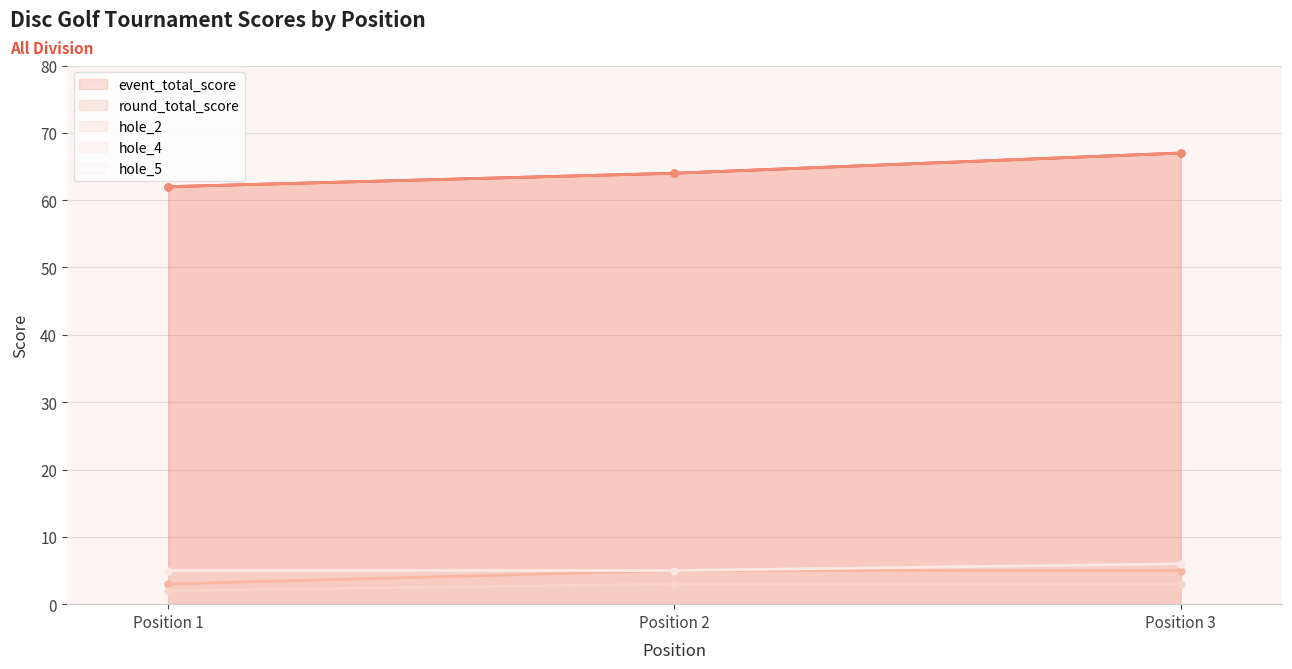

What is the value of the hole_4 point at the 1st from the left?

2